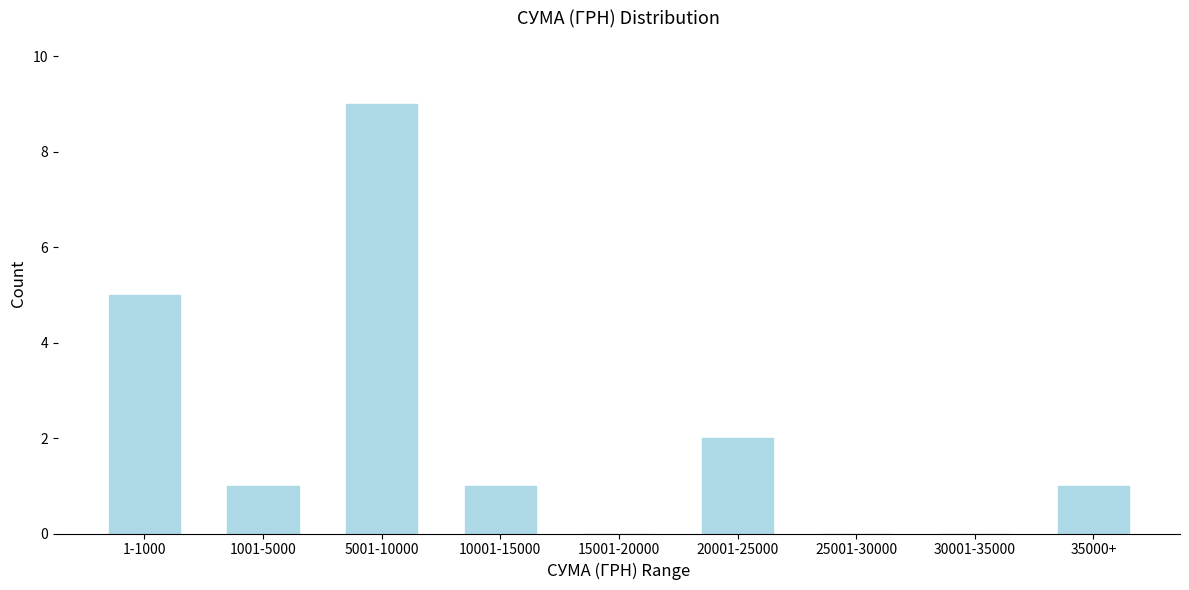

Reading left to right, list all the values displayed in this chart.

1-1000=5	1001-5000=1	5001-10000=9	10001-15000=1	15001-20000=0	20001-25000=2	25001-30000=0	30001-35000=0	35000+=1